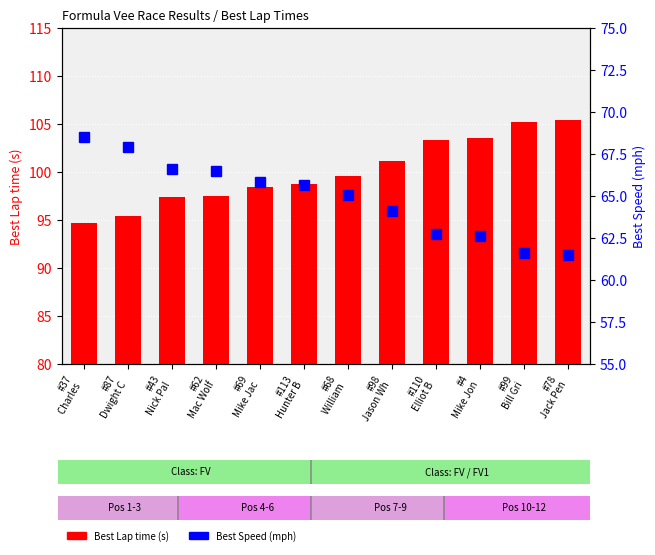

The value of Best Speed at #4
Mike Jon is 62.6. True or false?

True